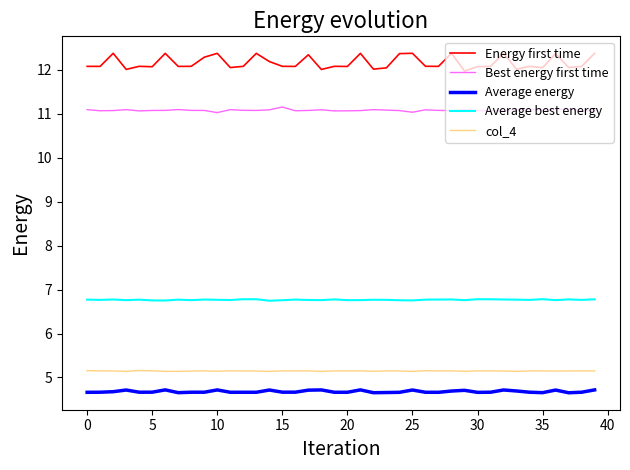

Which series has the largest total across all categories?

Energy first time